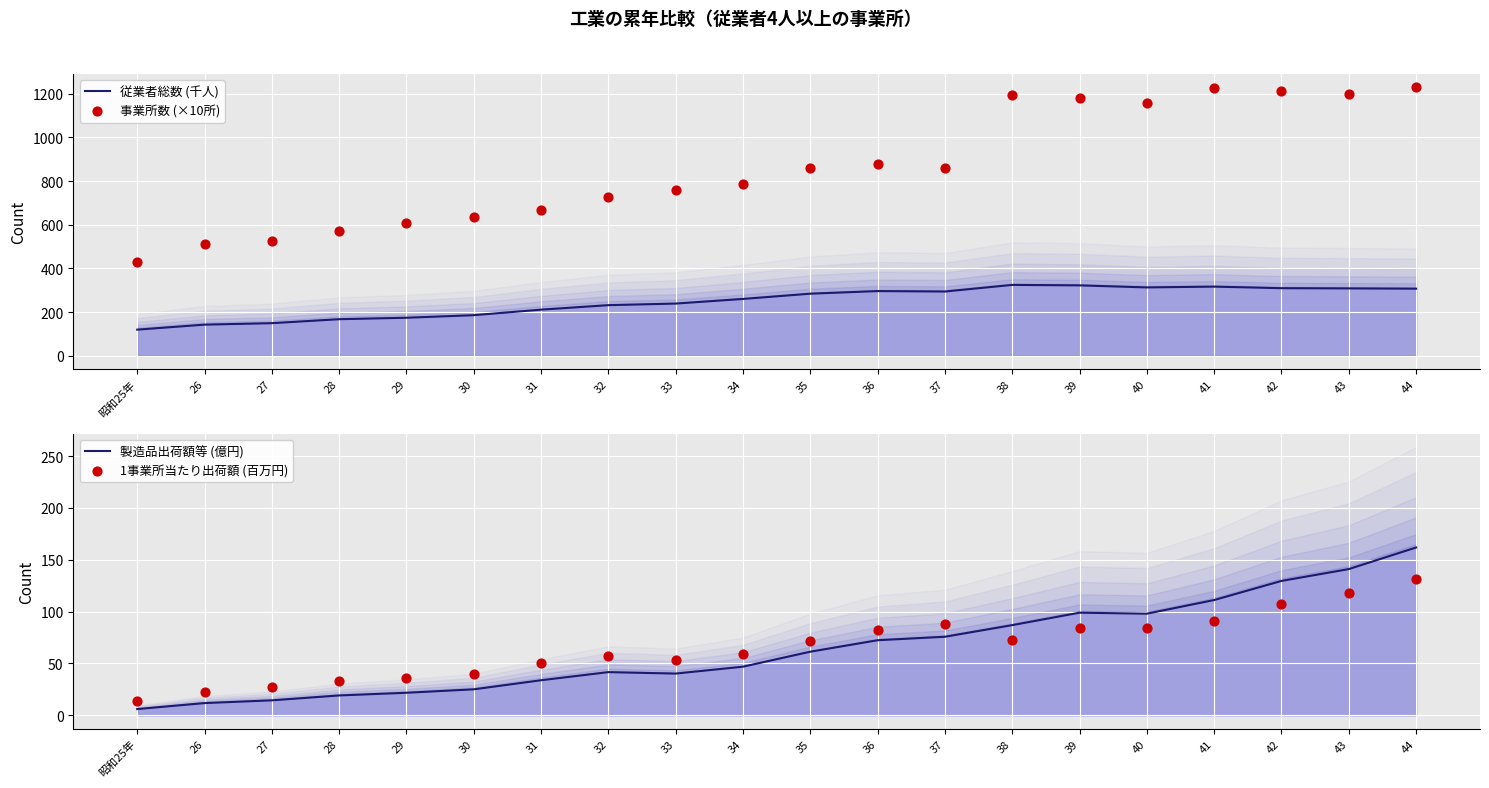

Which series has the largest total across all categories?

事業所数 (×10所)